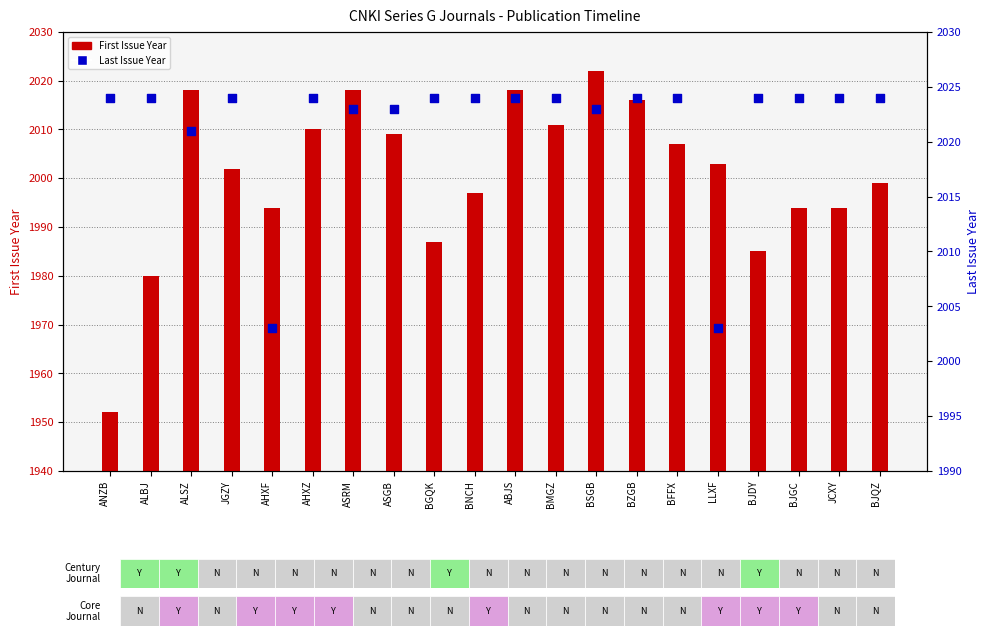

Is the value of First Issue Year at JGZY greater than the value of Last Issue Year at BJQZ?

No